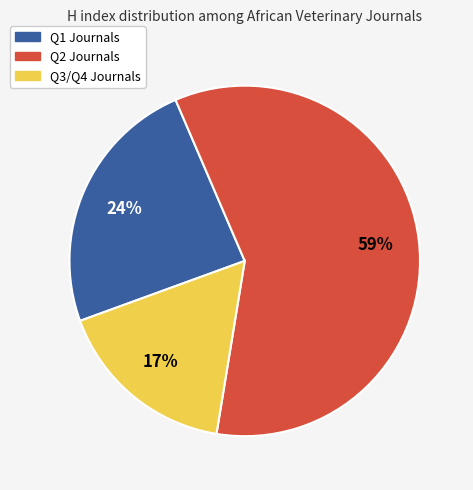

Is there a majority slice in this chart?

Yes